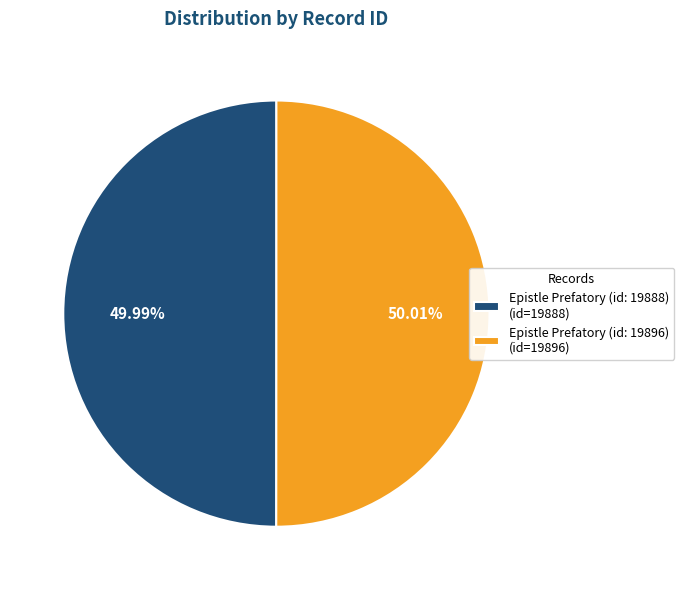

Is there any slice that represents more than half of the pie?

Yes